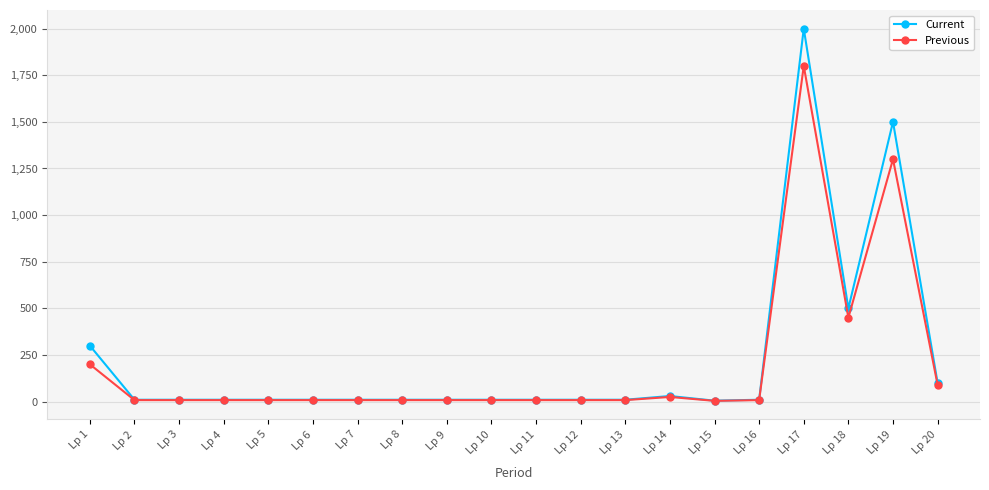

What is the difference between the maximum and minimum values in the Previous series?

1796